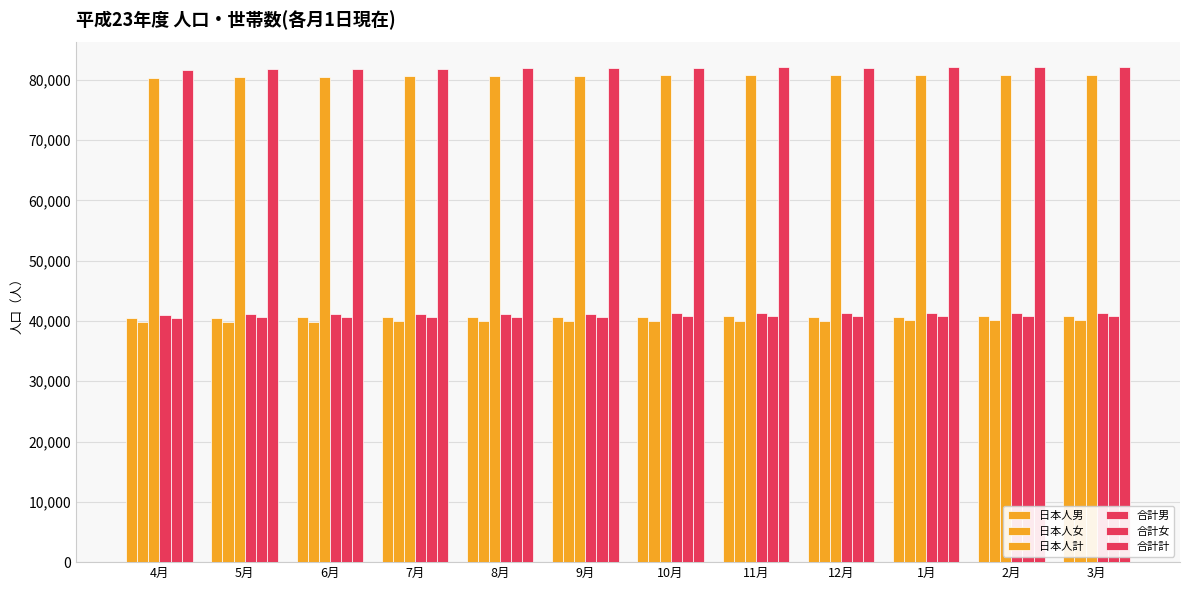

What is the label of the 5th bar from the right?

11月